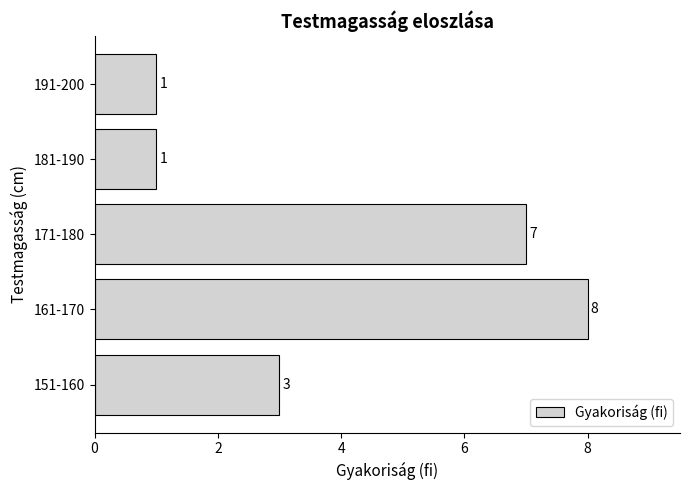

What is the sum of all values?

20